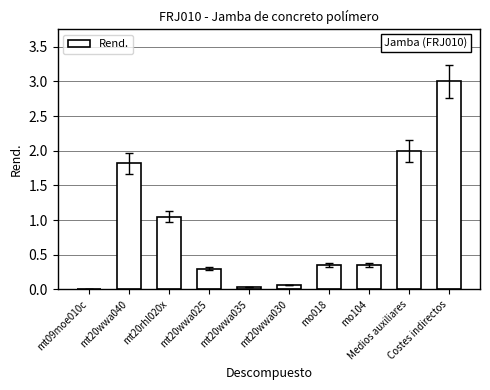

What is the maximum value shown in the chart?

3.0